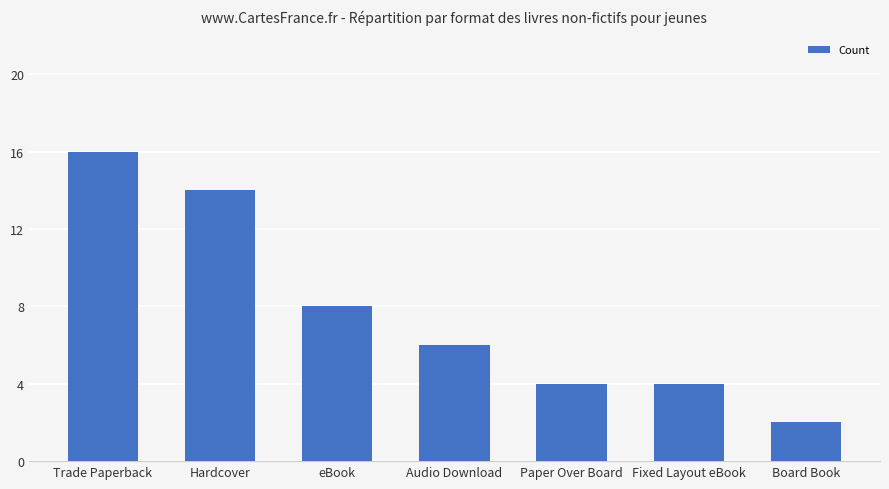

What is the value of the 6th bar from the left?

4